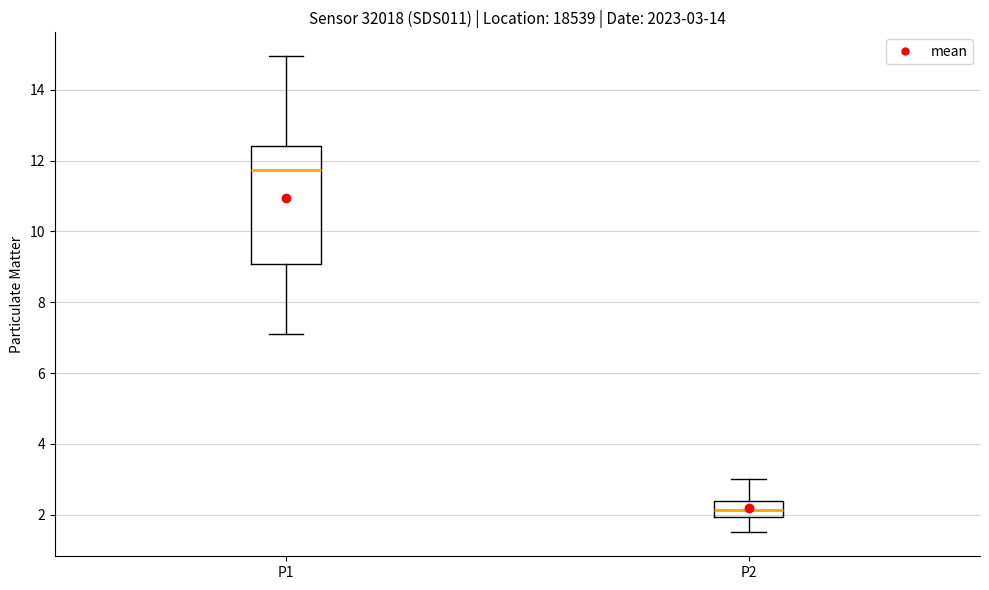

Which box is the tallest, from its lower edge to its upper edge?

P1